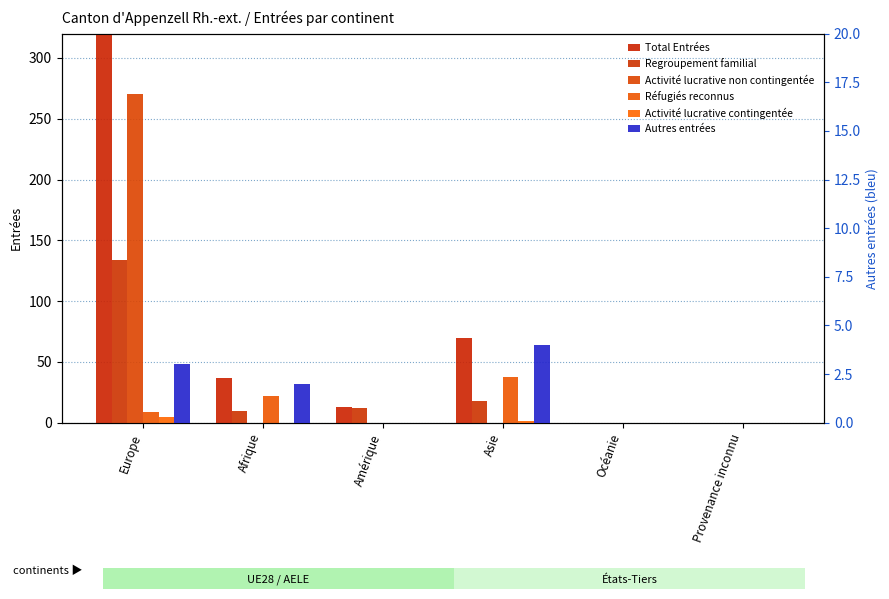

How many data points does each series have?

6